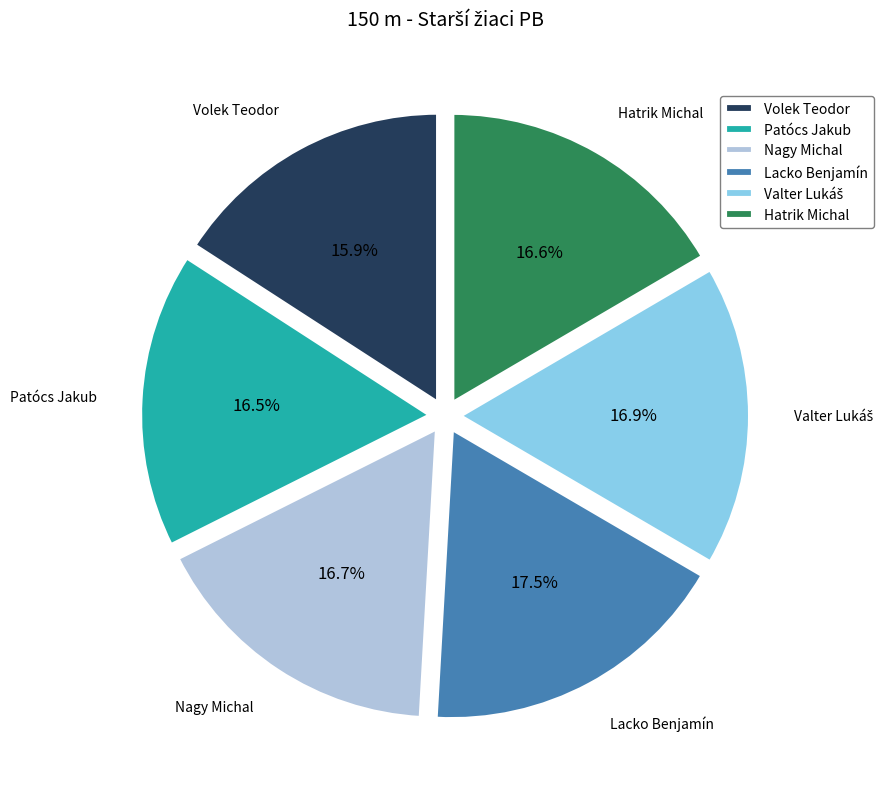

Which has a higher value, Volek Teodor or Lacko Benjamín?

Lacko Benjamín